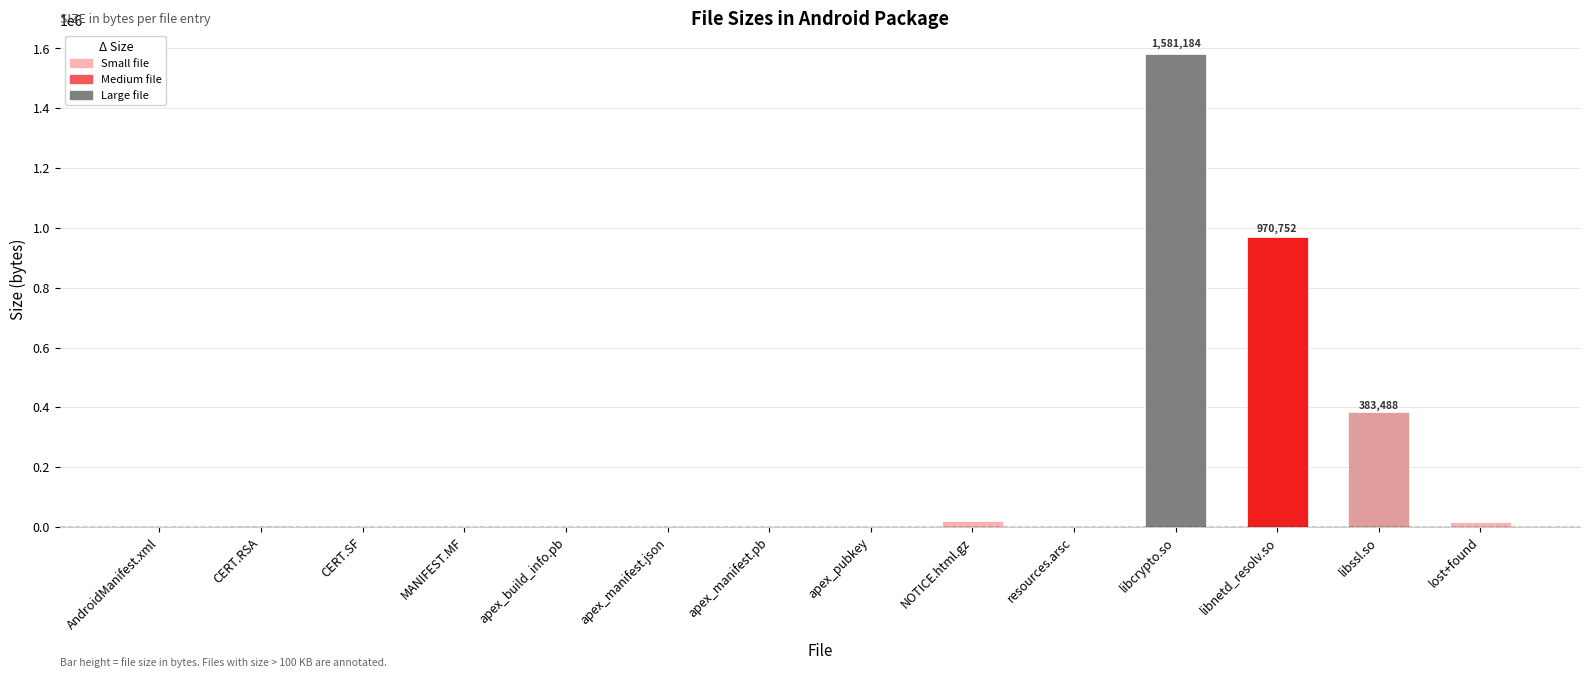

The chart shows a value of 641083 at libssl.so. True or false?

False